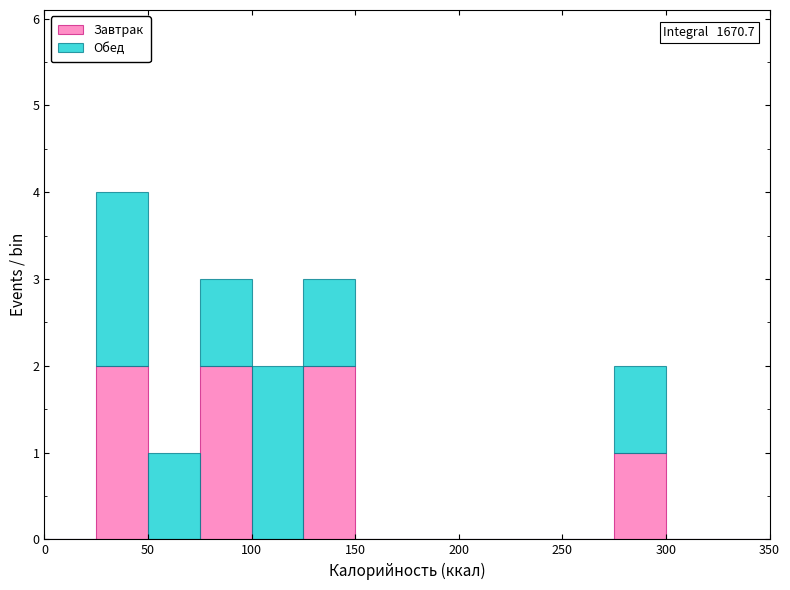

Which range on the x-axis has the tallest stacked bar (by total height)?

25 to 50